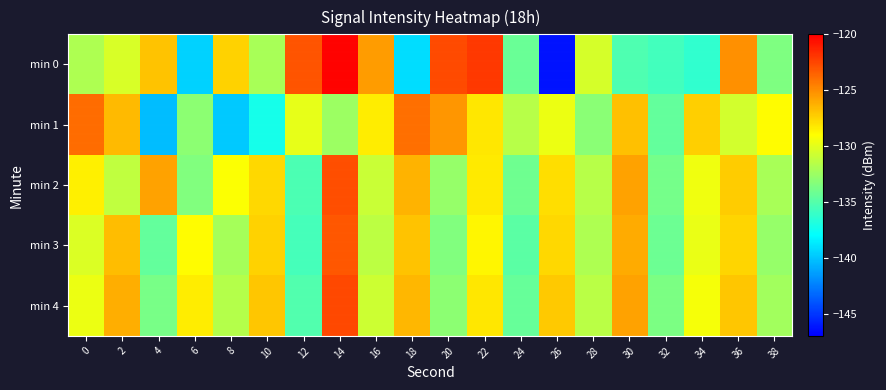

What is the maximum value shown in the chart?

-120.1